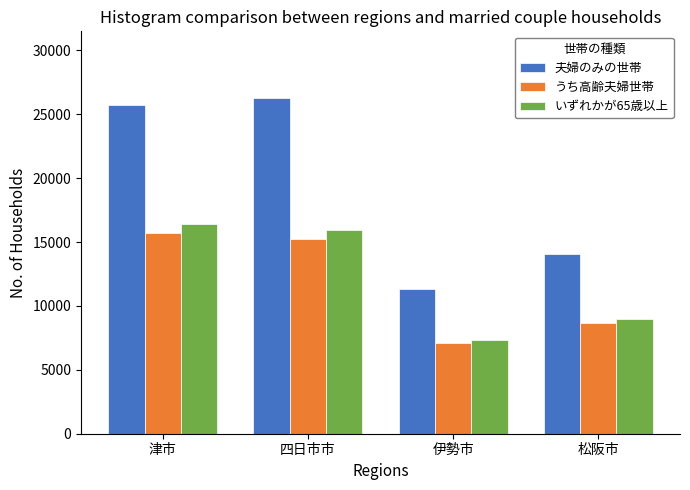

How many bars are there in each group?

3